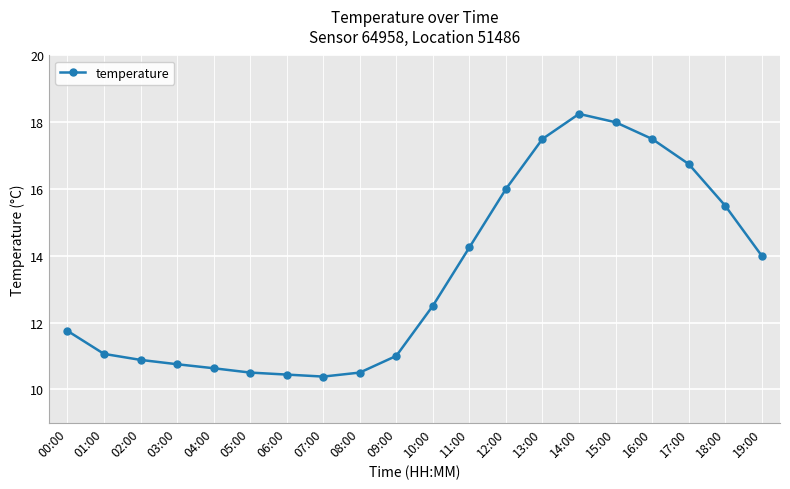

At which label does the data first exceed 12?

10:00